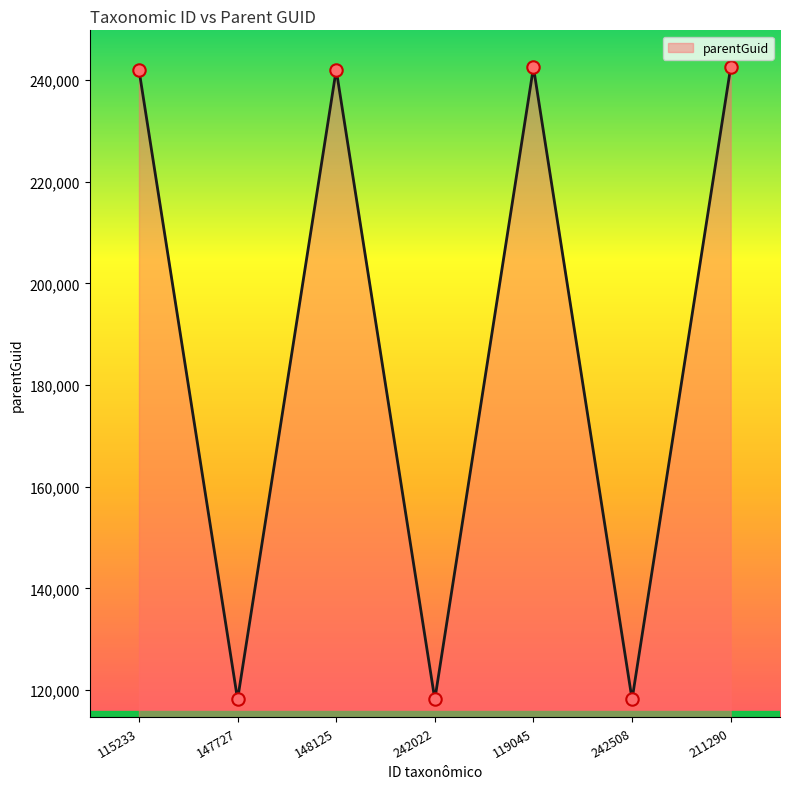

What is the ratio of the value at 119045 to the value at 148125?

1.0